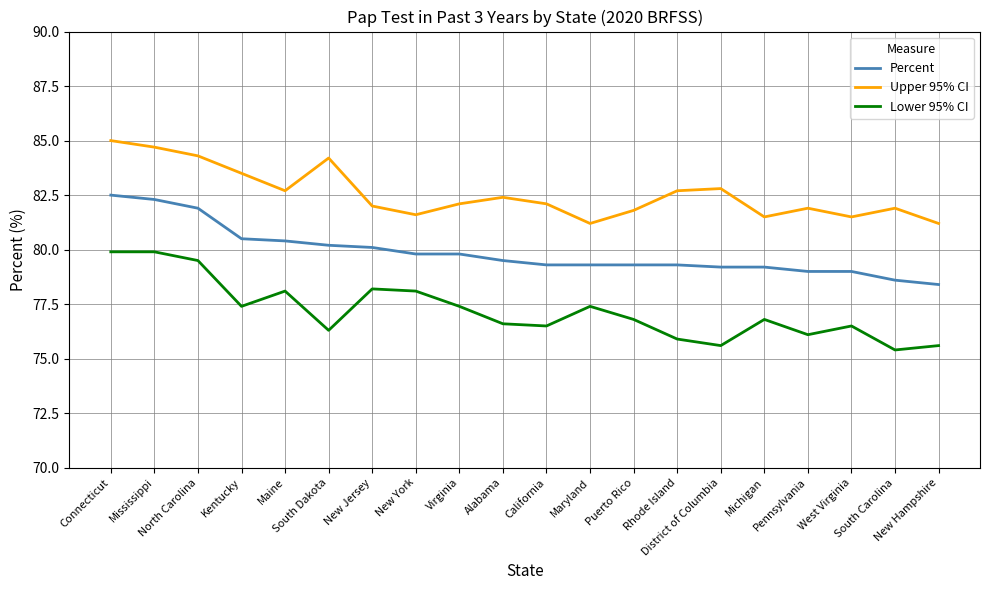

How many lines are shown in the chart?

3